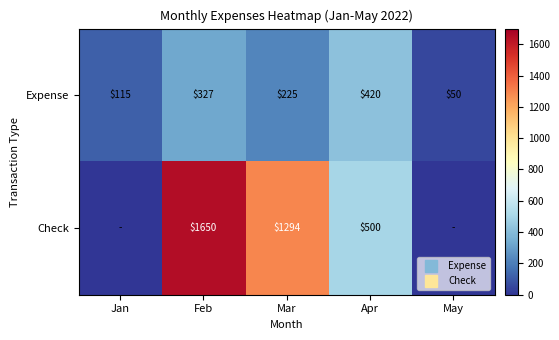

At which label is Check closest to 824?

Apr